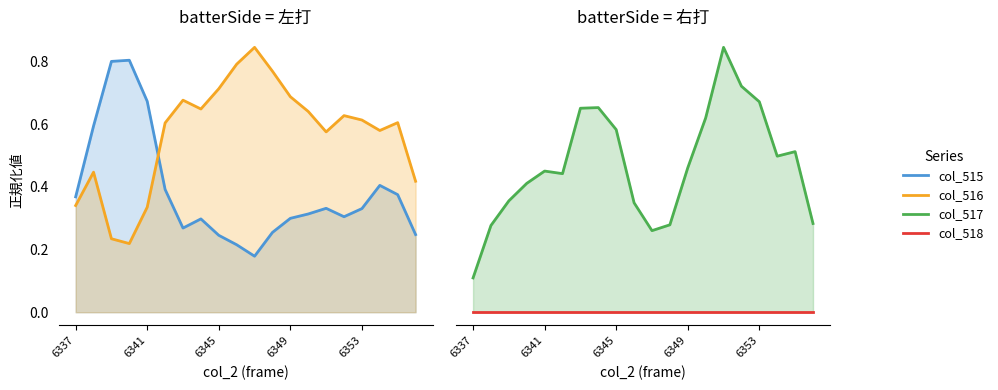

Count the number of categories in the chart.

20